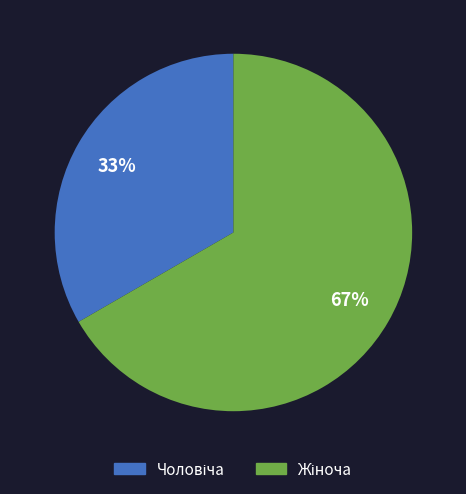

Count the number of slices in the pie.

2